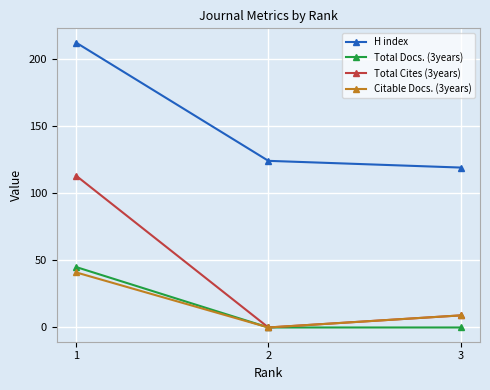

What is the total value across all series at 2?

124